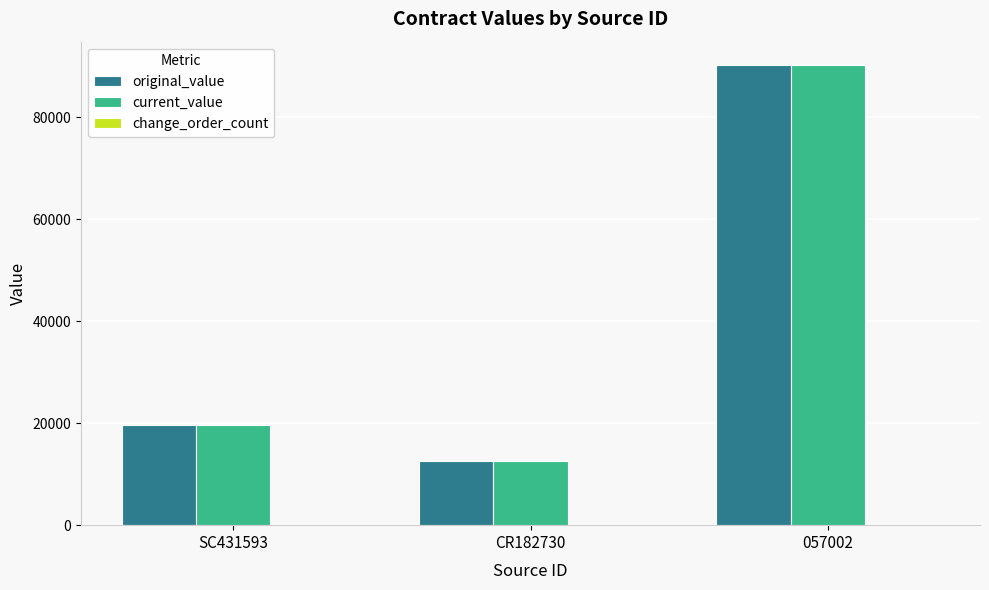

What is the sum of all original_value values?

122532.4